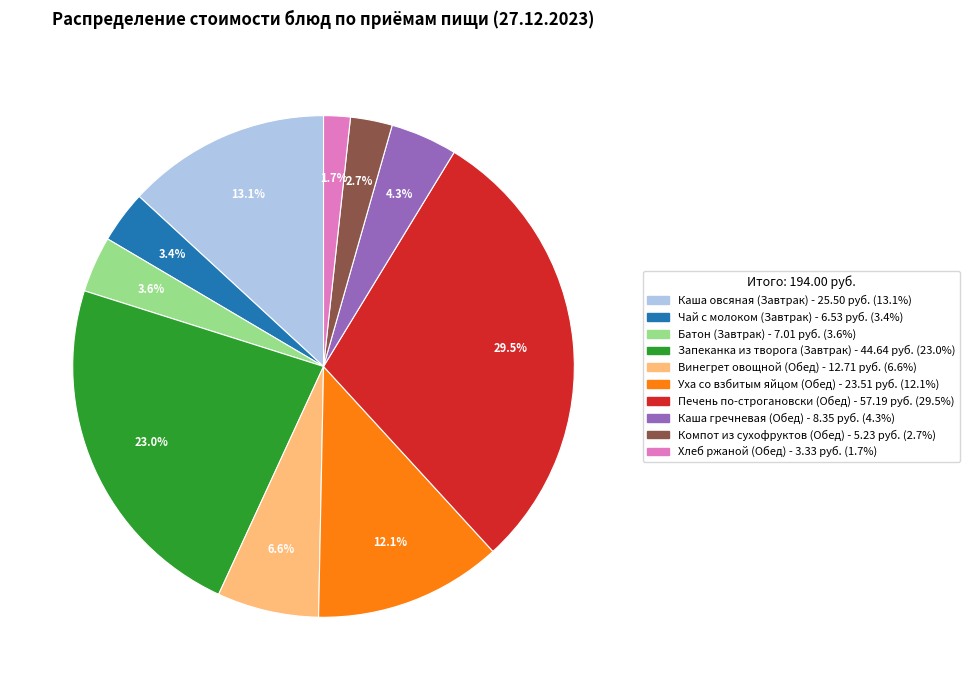

Approximately how many times larger is the value at Хлеб ржаной (Обед) compared to Батон (Завтрак)?

0.5